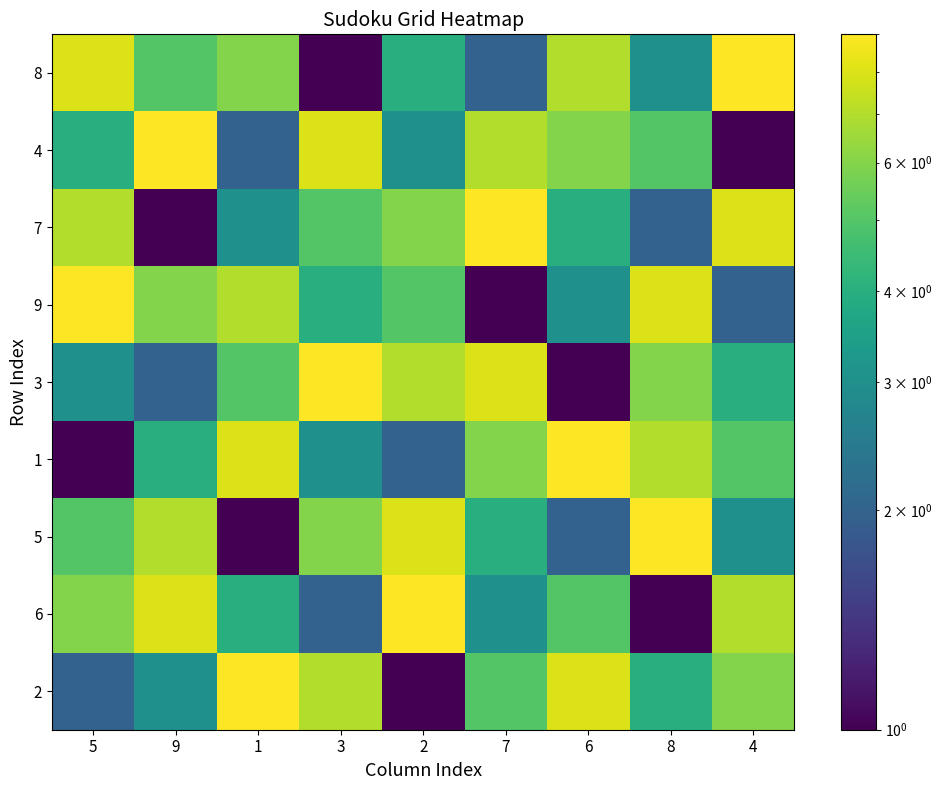

Reading left to right, list all the values displayed in this chart.

8: 5=8	9=5	1=6	3=1	2=4	7=2	6=7	8=3	4=9
4: 5=4	9=9	1=2	3=8	2=3	7=7	6=6	8=5	4=1
7: 5=7	9=1	1=3	3=5	2=6	7=9	6=4	8=2	4=8
9: 5=9	9=6	1=7	3=4	2=5	7=1	6=3	8=8	4=2
3: 5=3	9=2	1=5	3=9	2=7	7=8	6=1	8=6	4=4
1: 5=1	9=4	1=8	3=3	2=2	7=6	6=9	8=7	4=5
5: 5=5	9=7	1=1	3=6	2=8	7=4	6=2	8=9	4=3
6: 5=6	9=8	1=4	3=2	2=9	7=3	6=5	8=1	4=7
2: 5=2	9=3	1=9	3=7	2=1	7=5	6=8	8=4	4=6